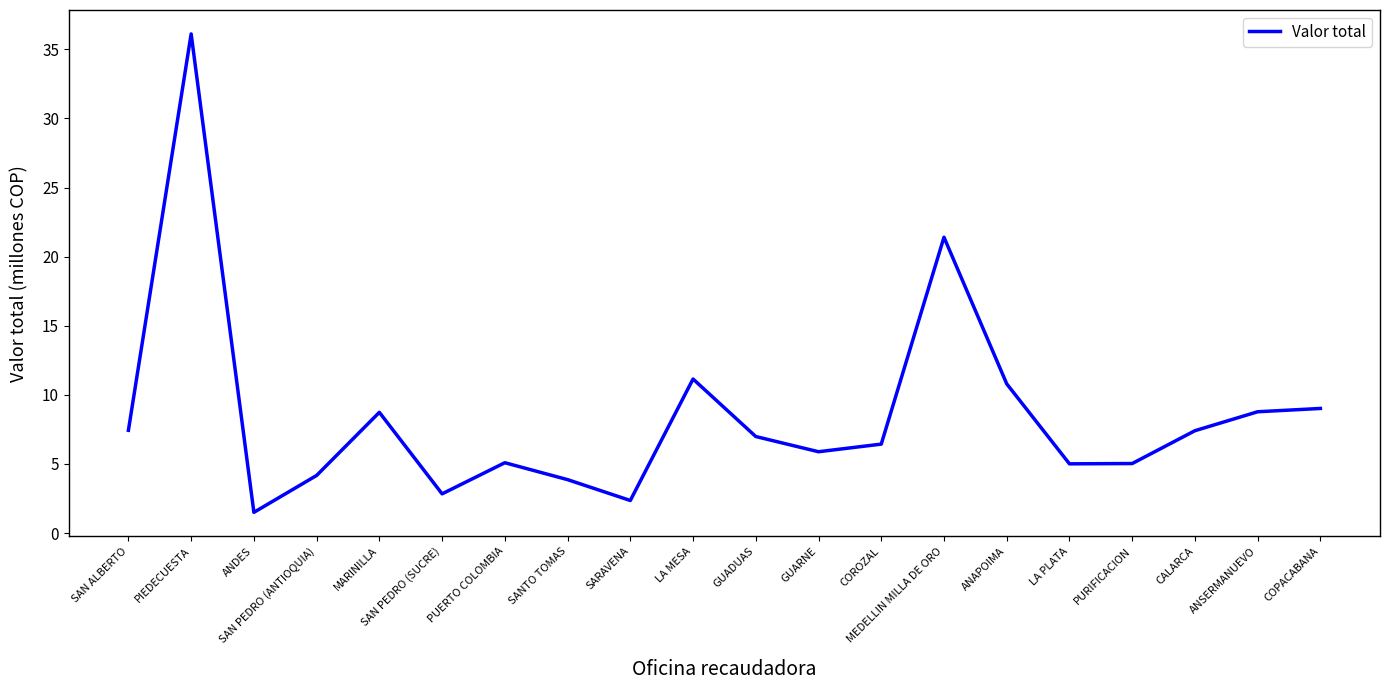

At which category does the data reach its first local valley?

ANDES